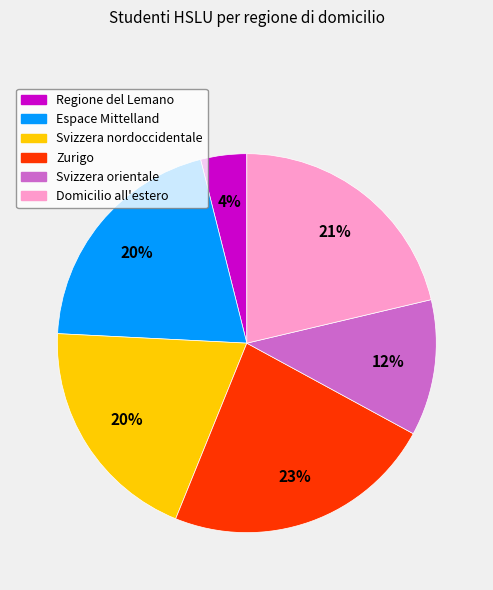

Between Domicilio all'estero and Svizzera orientale, which is larger?

Domicilio all'estero